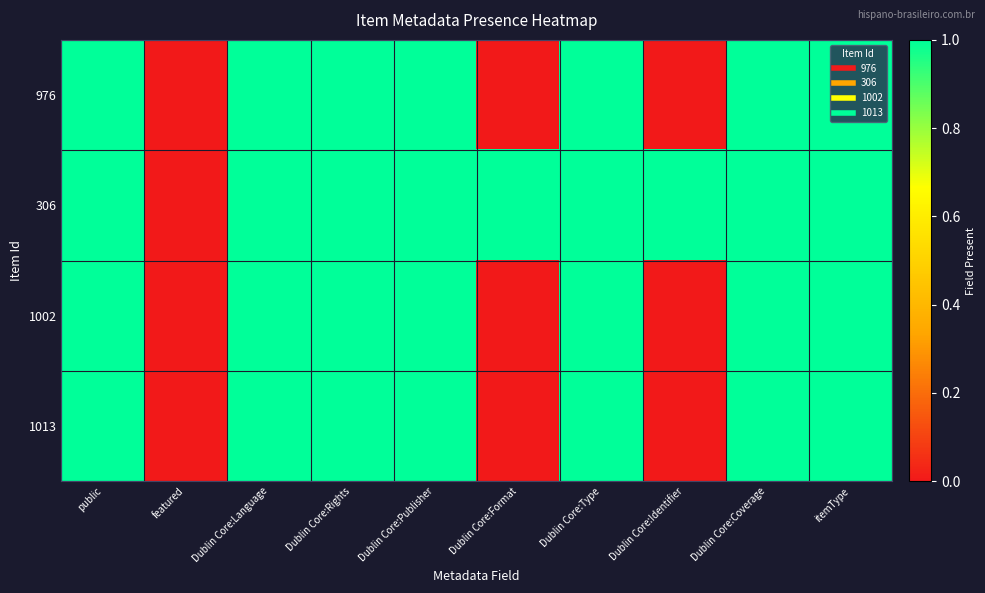

How many series are shown in this chart?

4